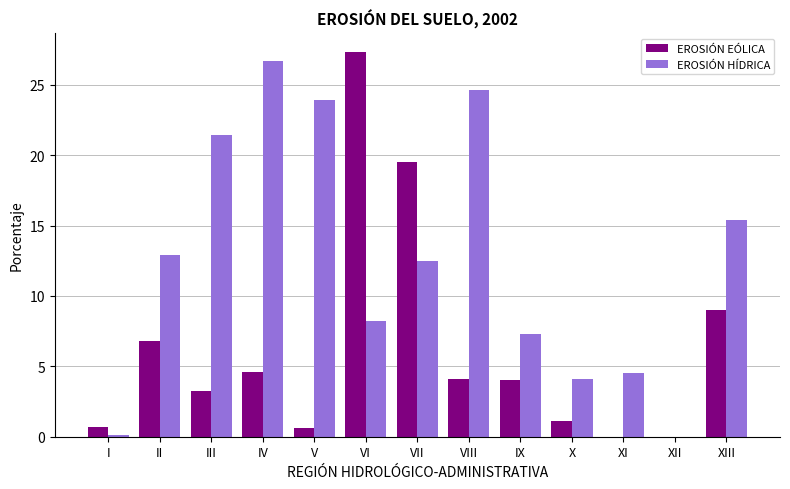

Which series changed the most between III and VIII?

EROSIÓN HÍDRICA